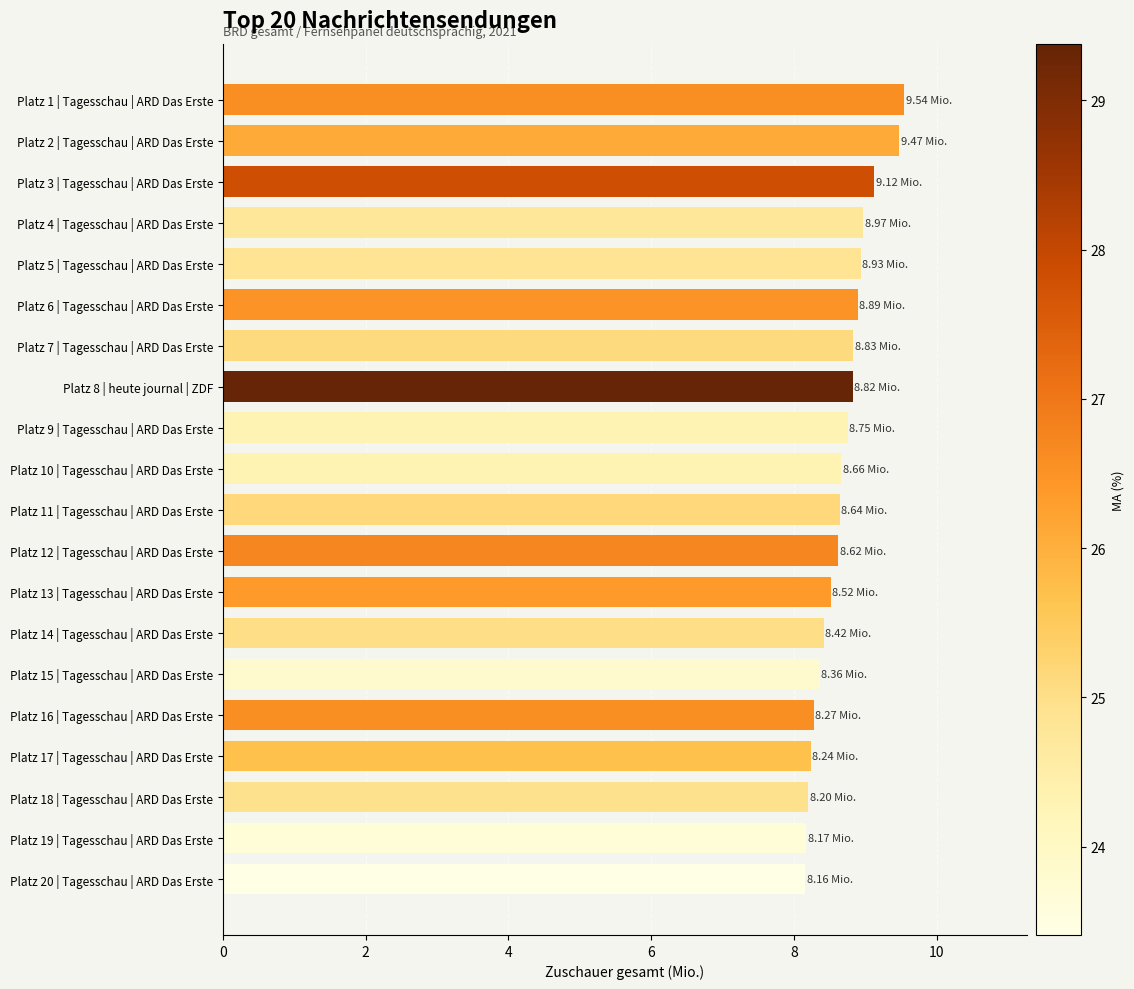

What is the ratio of the value at Platz 18 | Tagesschau | ARD Das Erste to the value at Platz 4 | Tagesschau | ARD Das Erste?

0.9